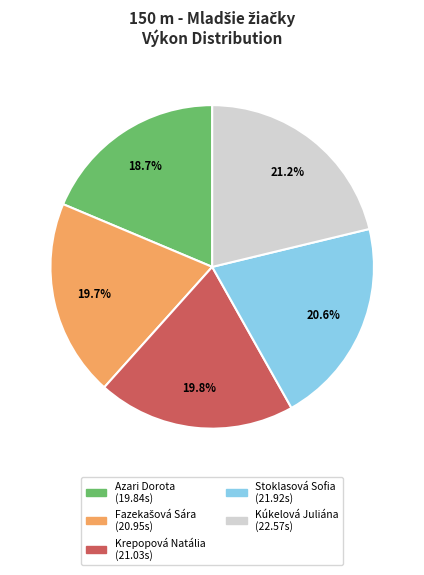

To the nearest percent, what is the combined percentage of Kúkelová Juliána and Krepopová Natália?

41%